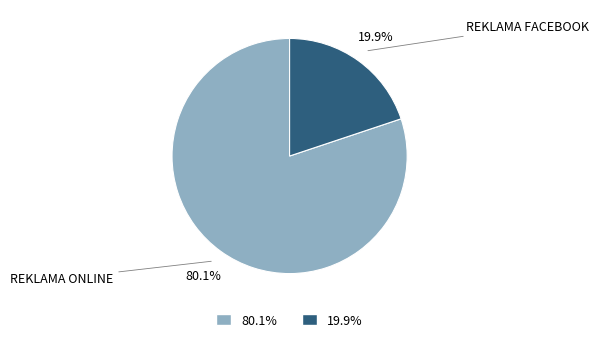

Is there any slice that represents more than half of the pie?

Yes